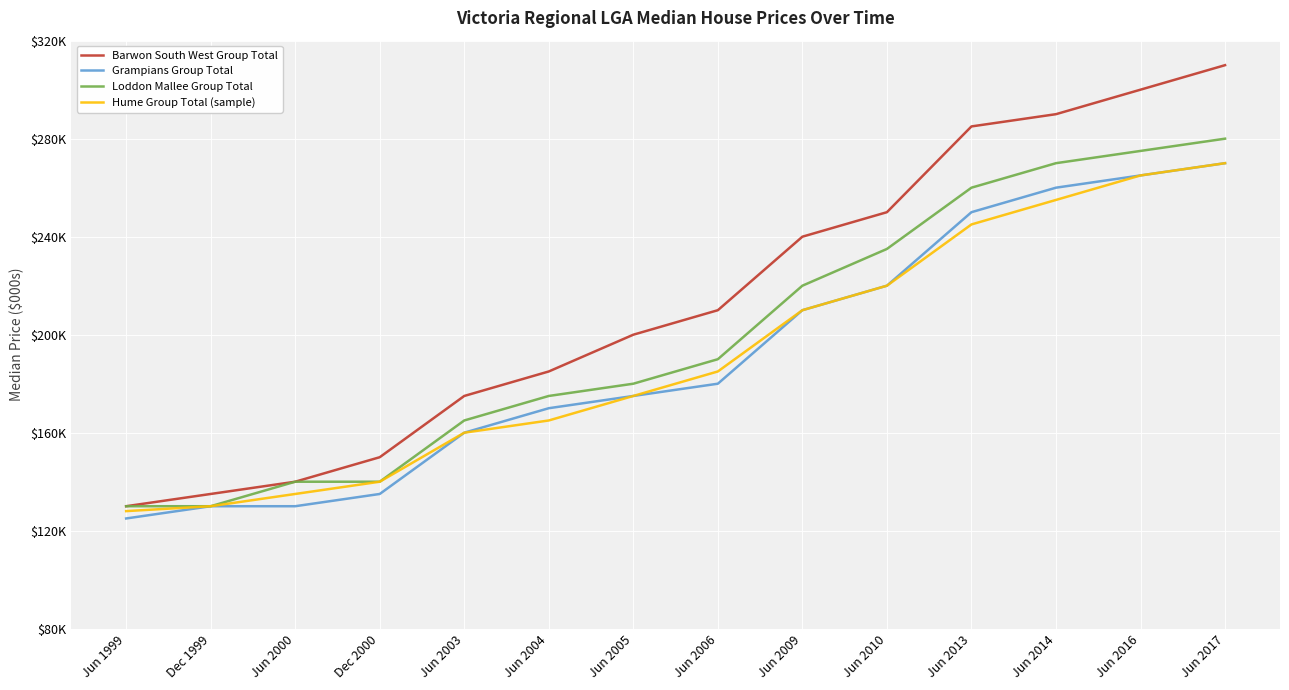

What is the difference between the second highest and minimum values in the Barwon South West Group Total series?

170